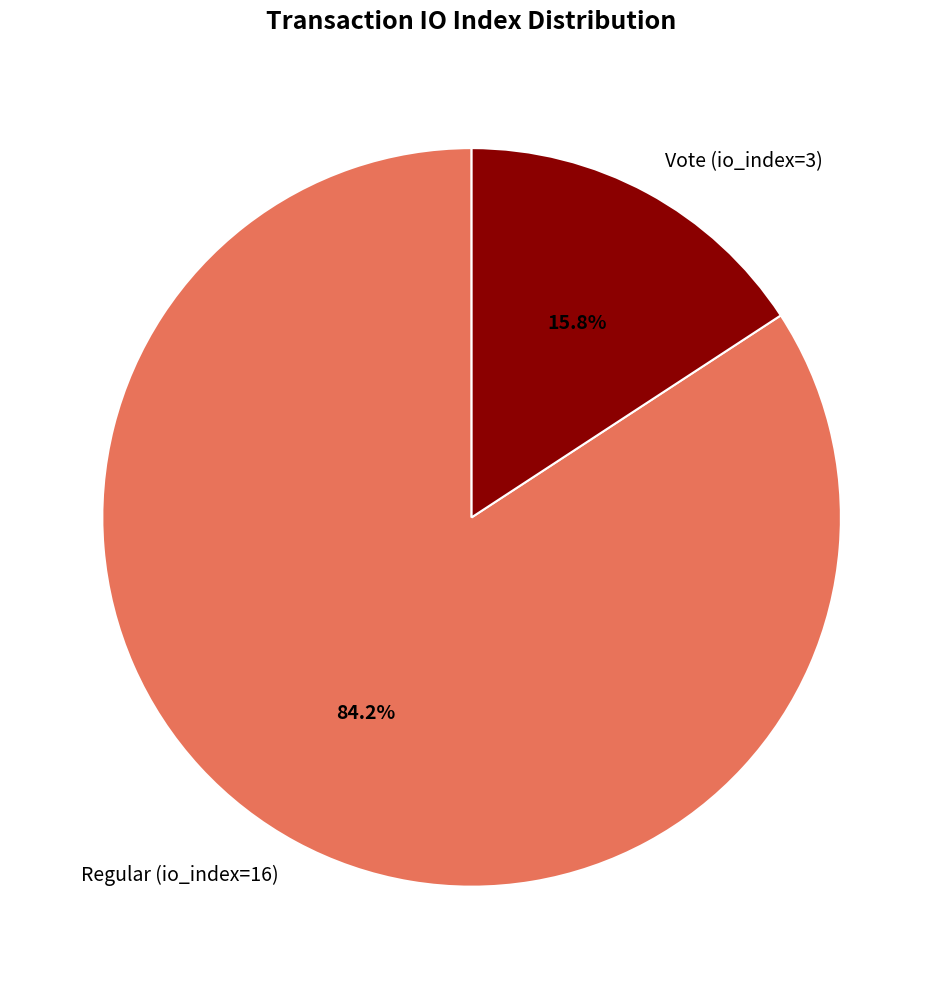

Does Vote (io_index=3) account for over 50% of the chart?

No